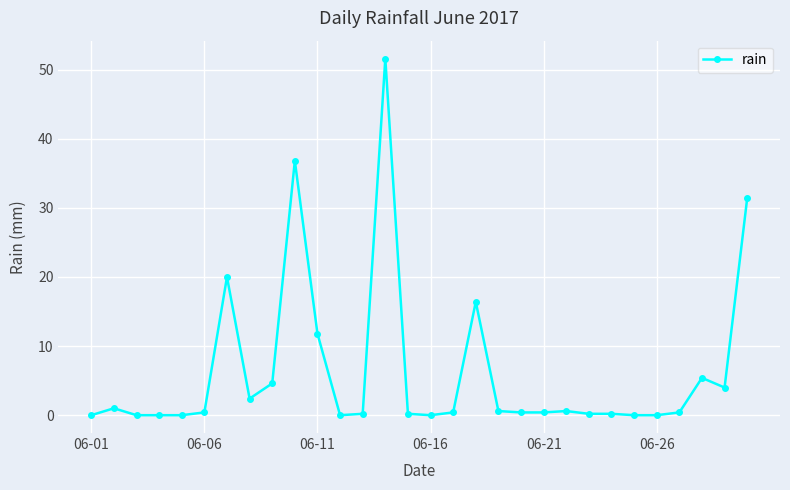

Is this an area chart (filled region under the line)?

No